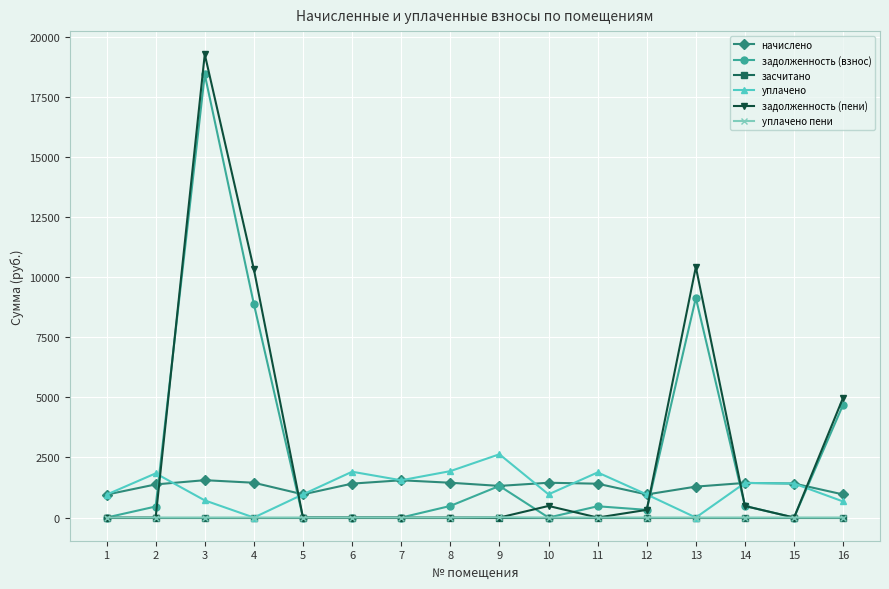

True or false: начислено and уплачено пени intersect in this chart.

False